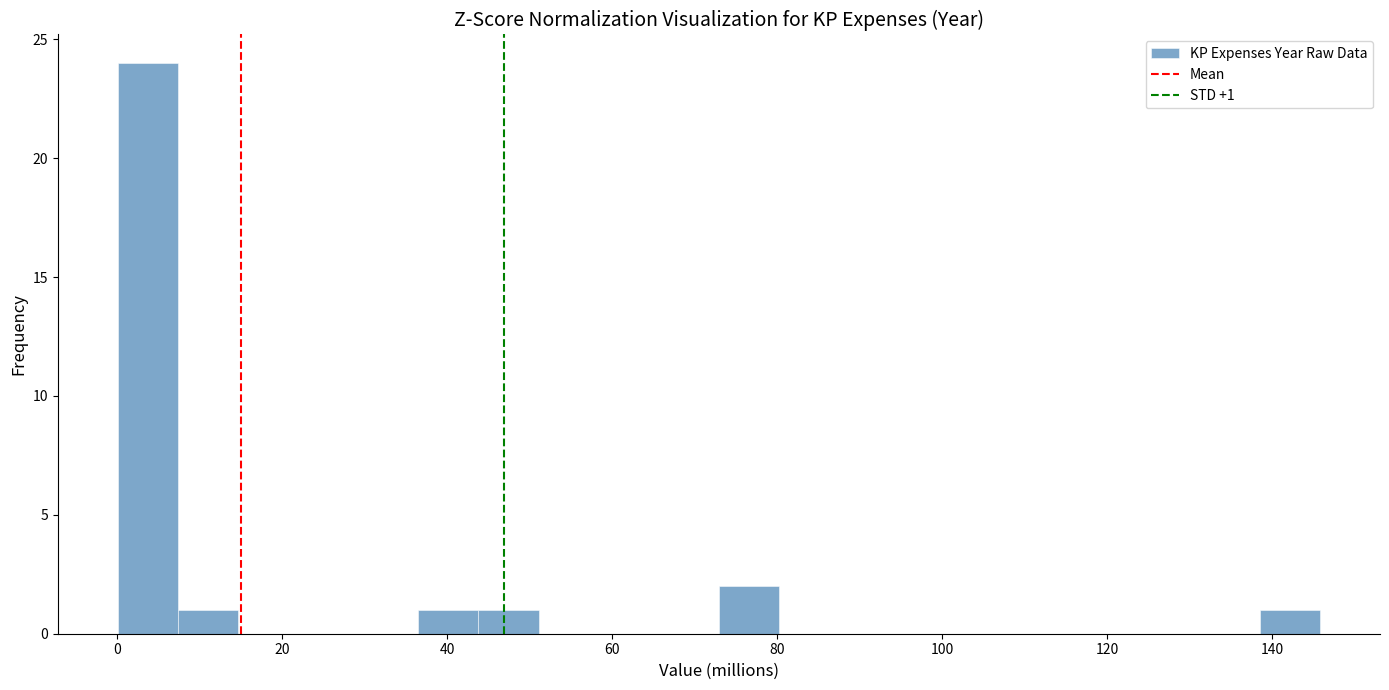

Read against the x-axis, roughly where is the centre of the tallest bar?

4